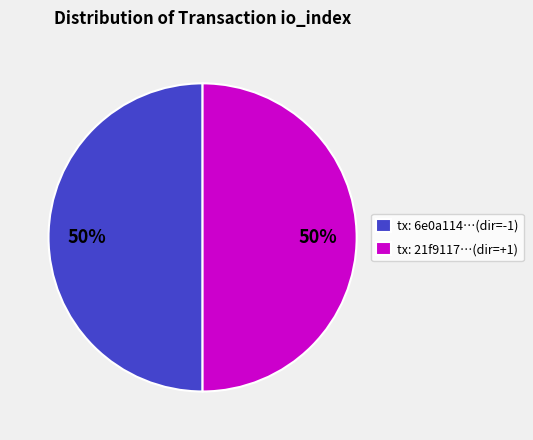

Count the number of slices in the pie.

2